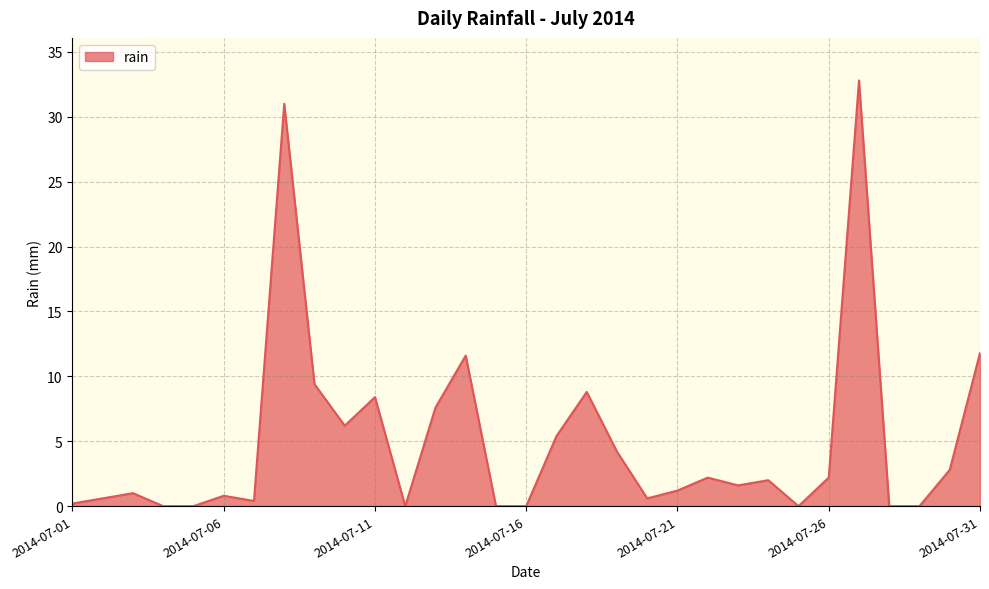

Reading left to right, what are all the values shown in this chart?

2014-07-01=0.2	2014-07-02=0.6	2014-07-03=1.0	2014-07-04=0.0	2014-07-05=0.0	2014-07-06=0.8	2014-07-07=0.4	2014-07-08=31.0	2014-07-09=9.4	2014-07-10=6.2	2014-07-11=8.4	2014-07-12=0.0	2014-07-13=7.6	2014-07-14=11.6	2014-07-15=0.0	2014-07-16=0.0	2014-07-17=5.4	2014-07-18=8.8	2014-07-19=4.2	2014-07-20=0.6	2014-07-21=1.2	2014-07-22=2.2	2014-07-23=1.6	2014-07-24=2.0	2014-07-25=0.0	2014-07-26=2.2	2014-07-27=32.8	2014-07-28=0.0	2014-07-29=0.0	2014-07-30=2.8	2014-07-31=11.8